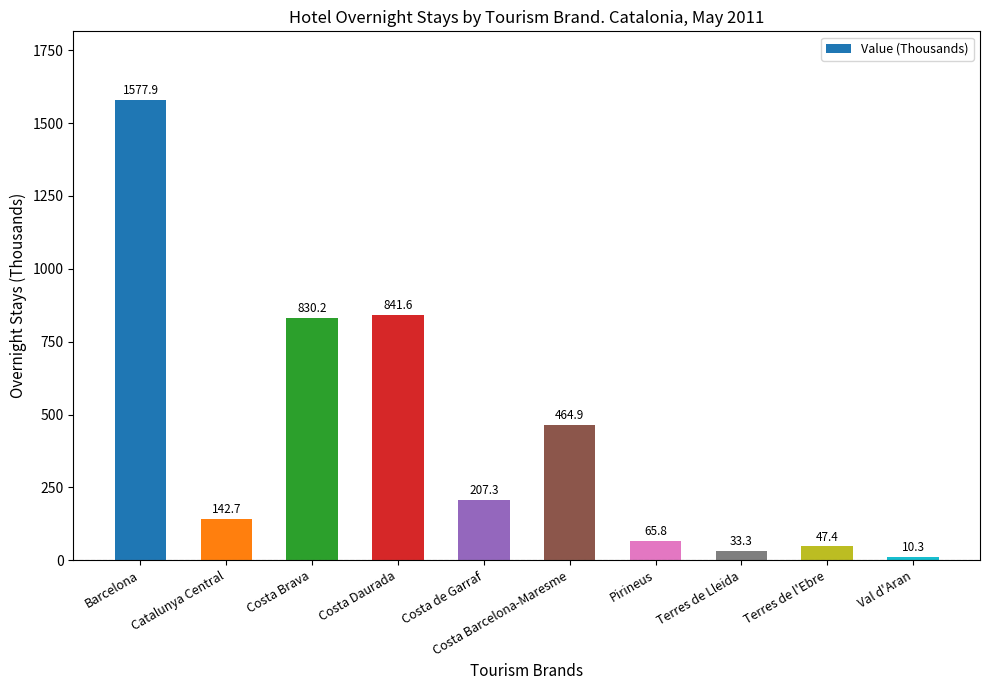

The chart shows a value of 1087.1 at Barcelona. True or false?

False